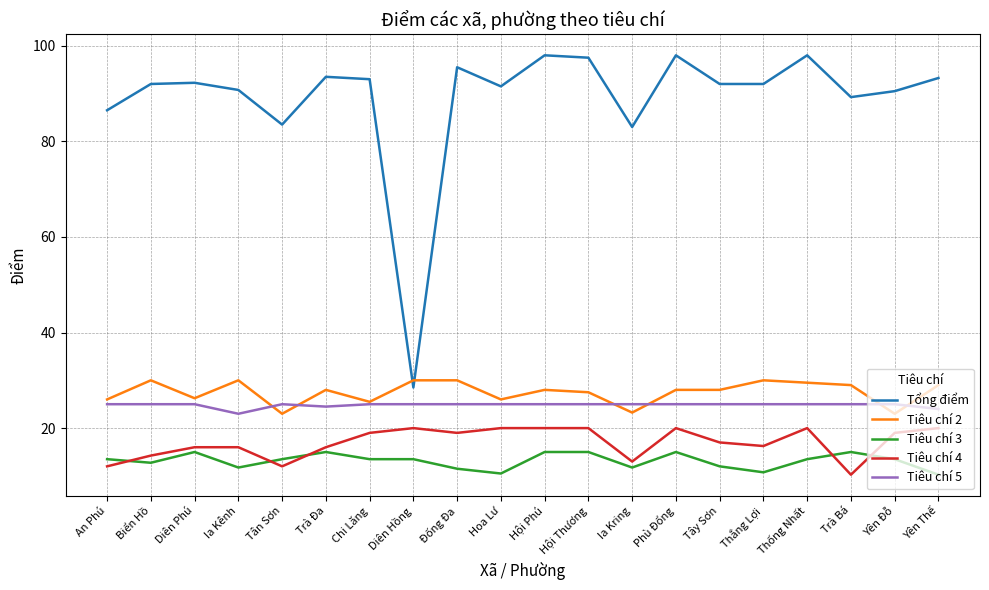

What value does the Tổng điểm series have at Yên Đỗ?

90.5